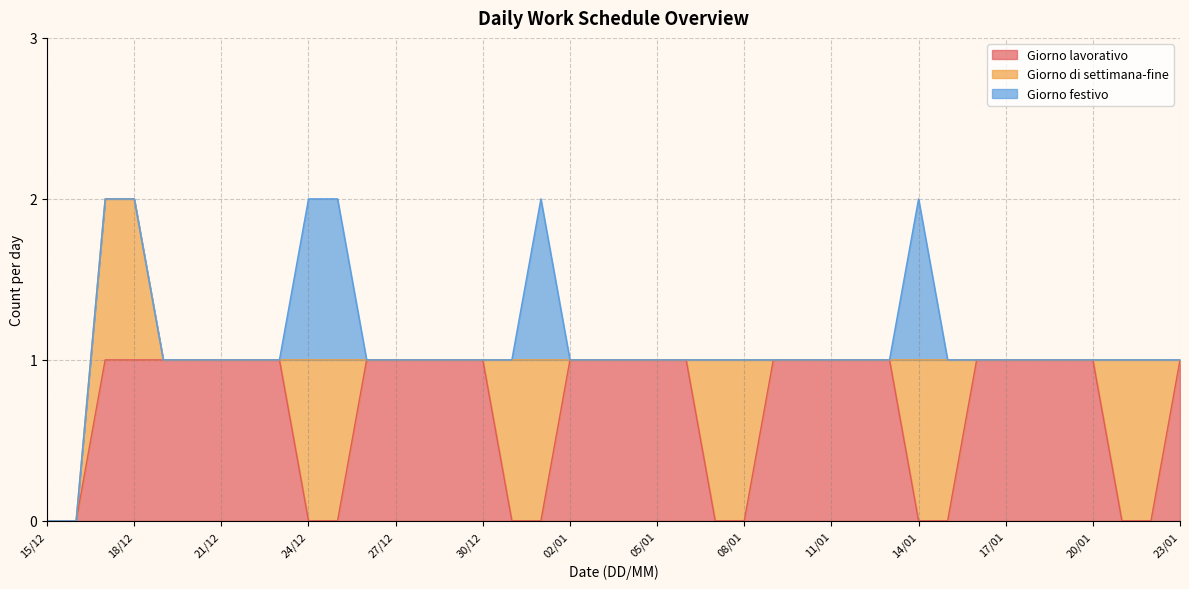

Where do Giorno lavorativo and Giorno di settimana-fine first cross each other?

23/12 and 24/12